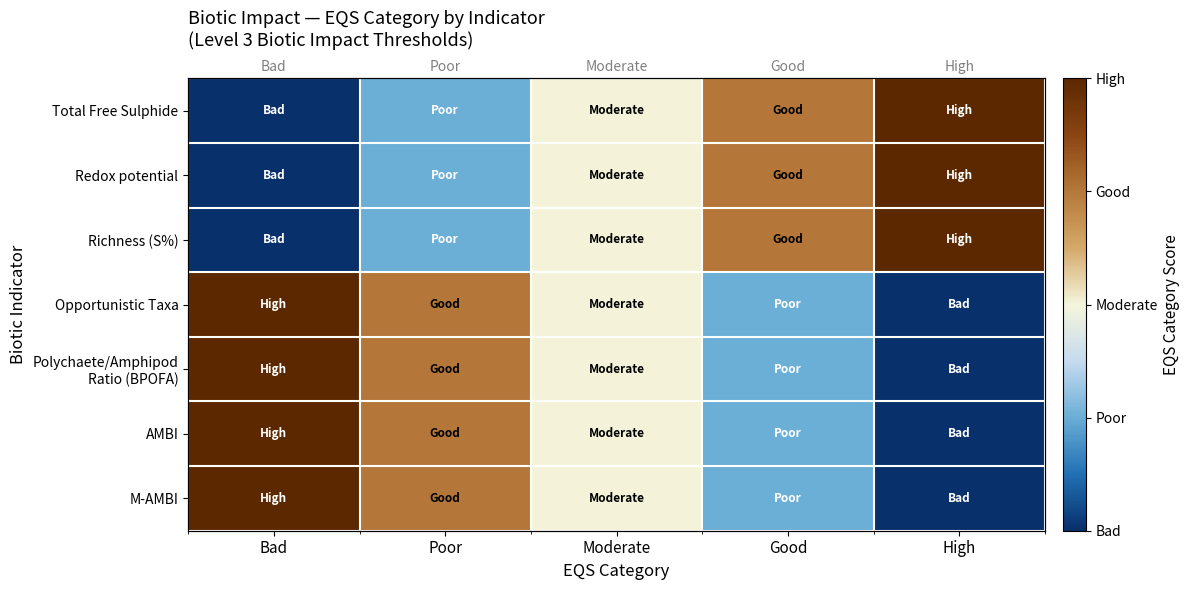

Is the value of Redox potential at Poor greater than the value of Richness (S%) at Bad?

Yes